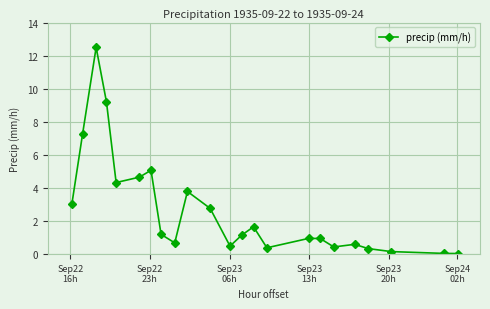

What is the average value?

2.7